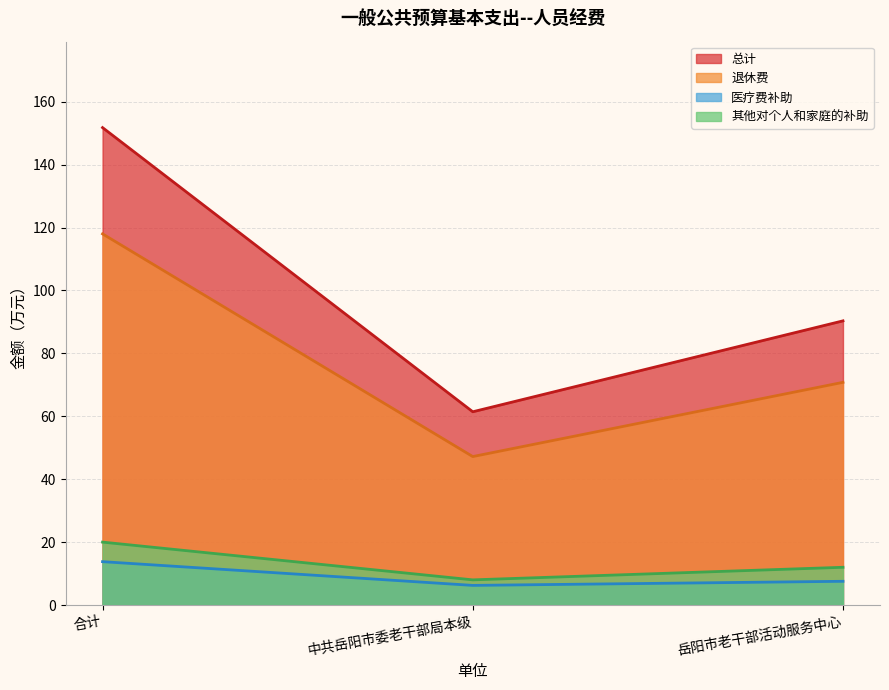

How many lines are shown in the chart?

4